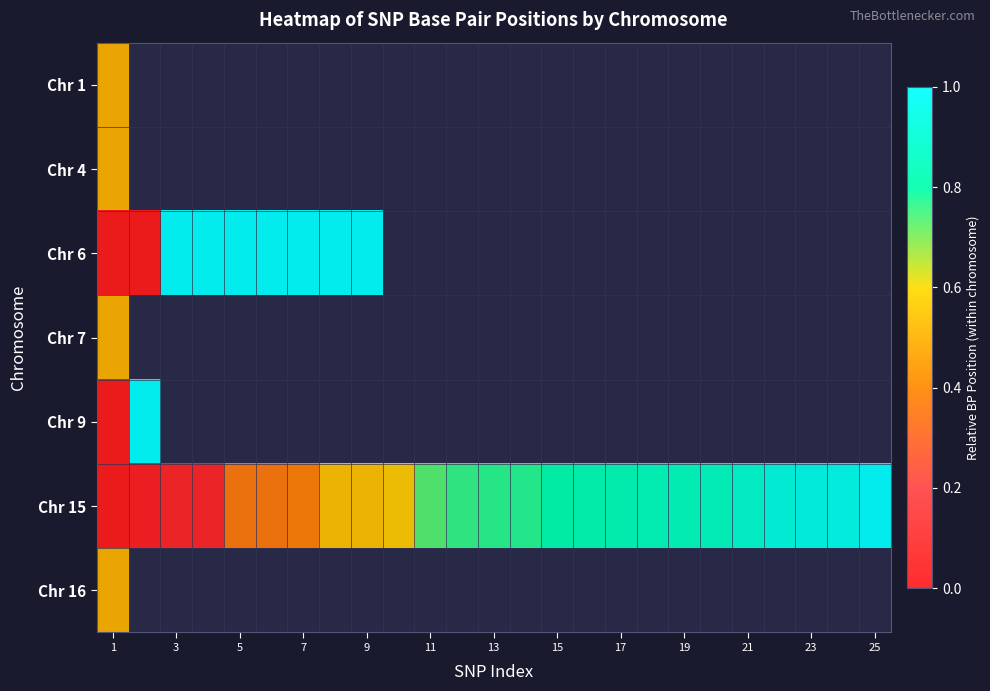

Count the number of categories in the chart.

25